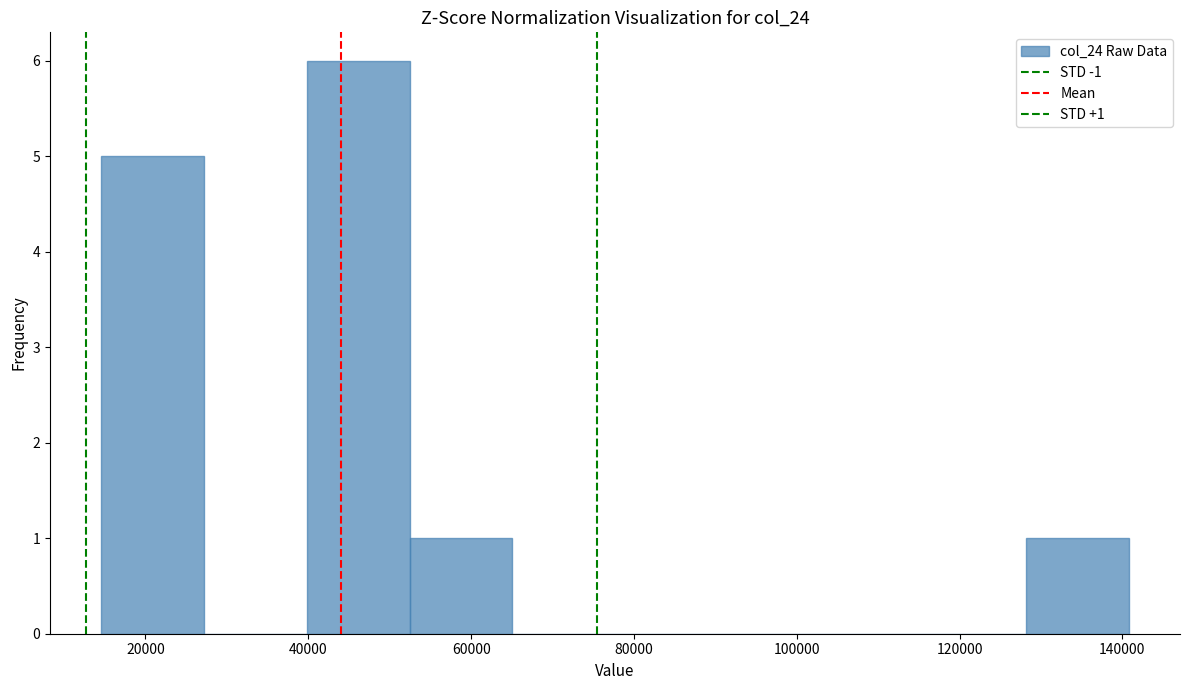

Which range on the x-axis has the tallest bar?

40000 to 52000